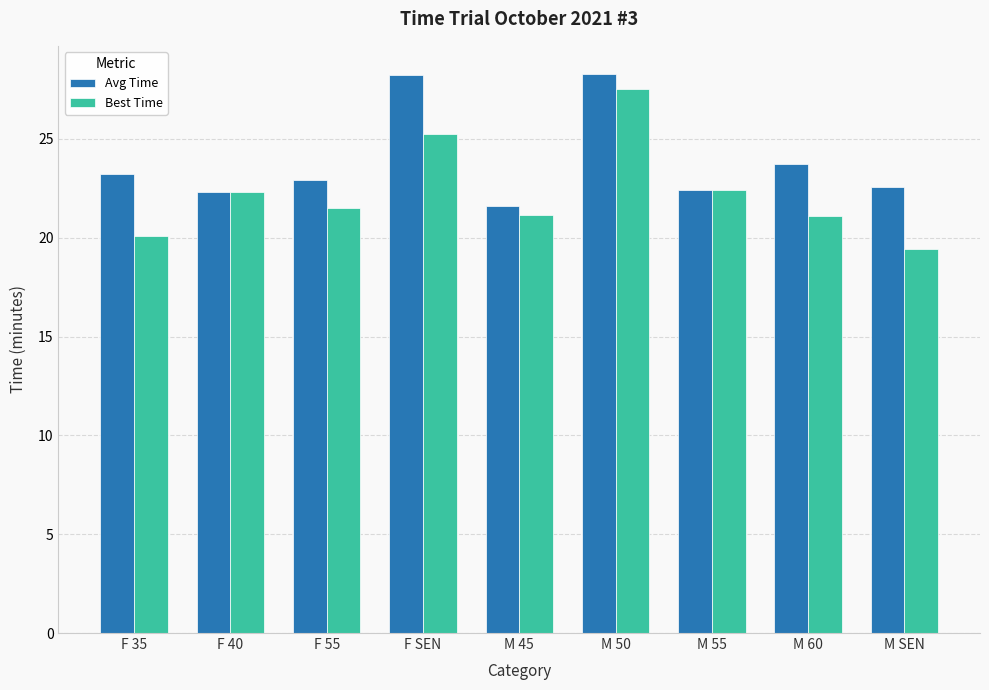

List the series in order of their overall mean, lowest first.

Best Time, Avg Time